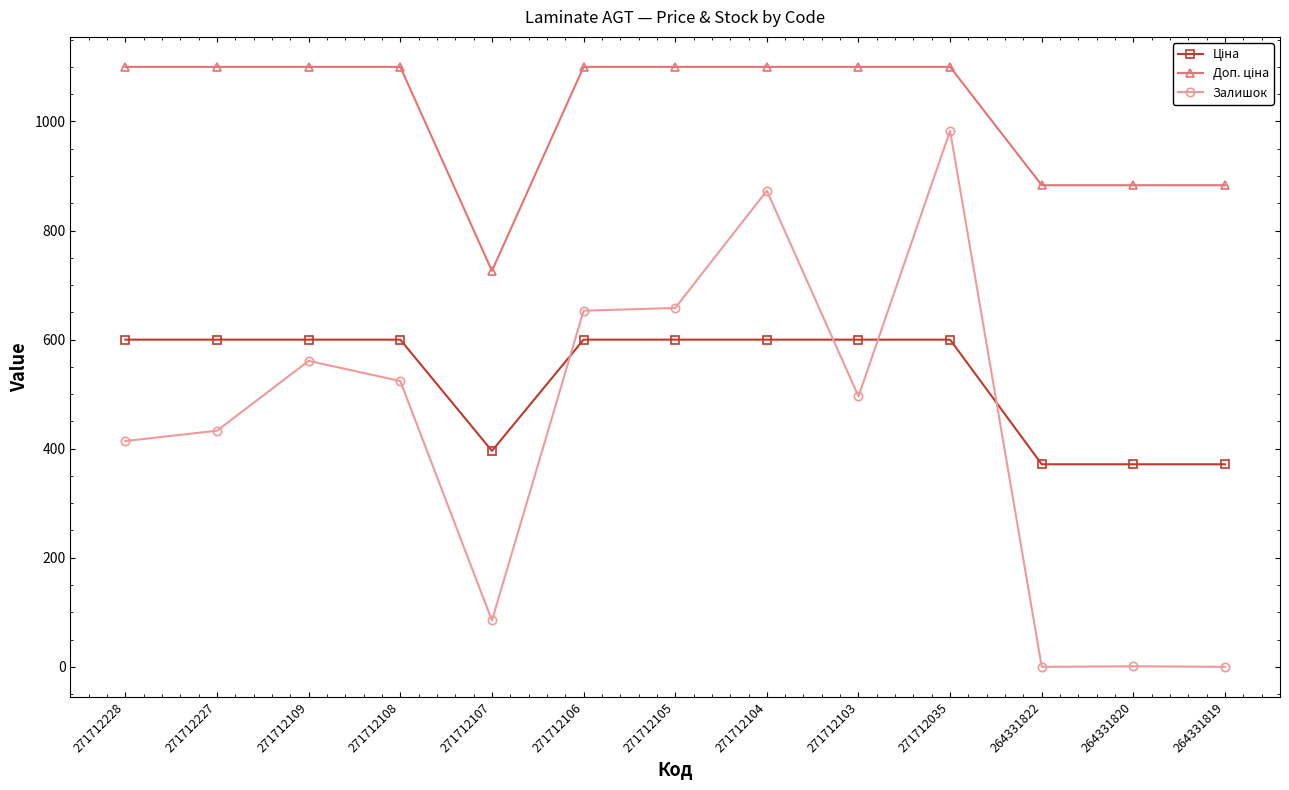

Is it true that Залишок equals 414.0 at 271712228?

True